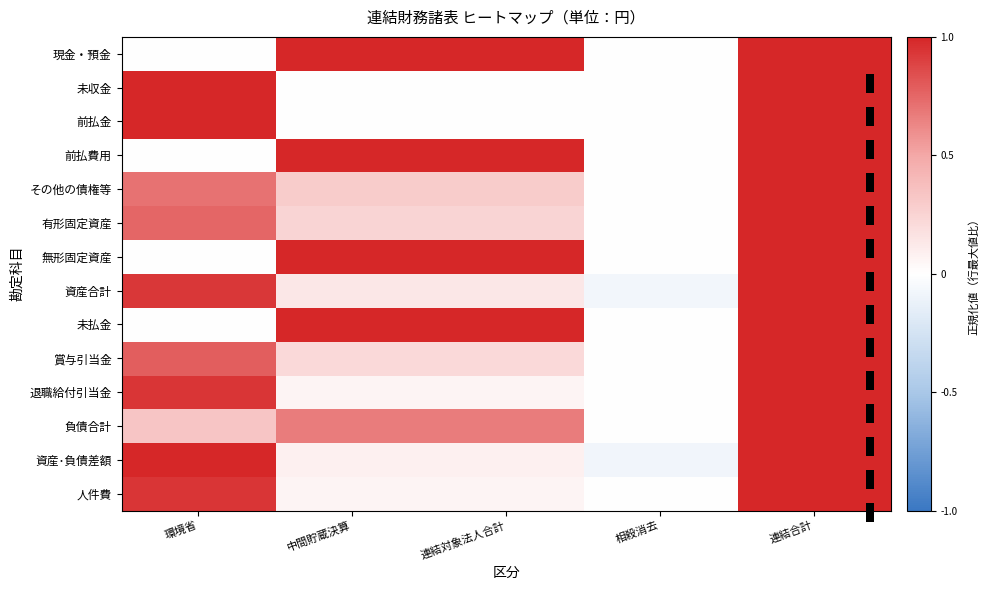

At which category is the sum across all series the highest?

連結合計